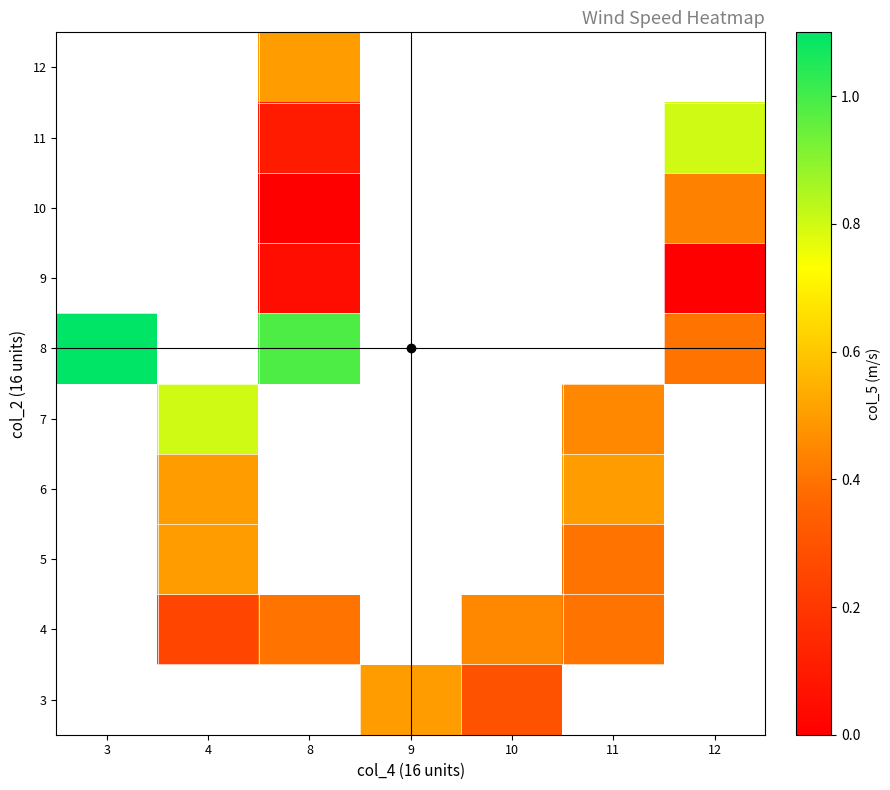

True or false: 5 has a value of 0.8 at 4.

False